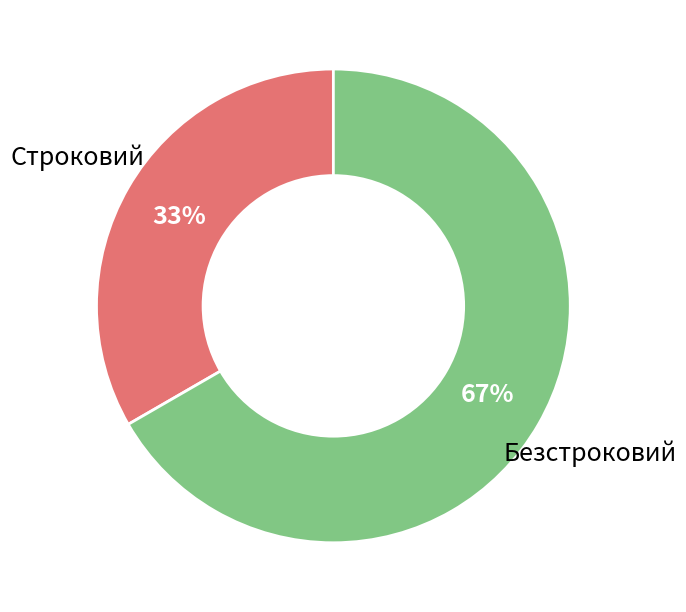

Is there a majority slice in this chart?

Yes